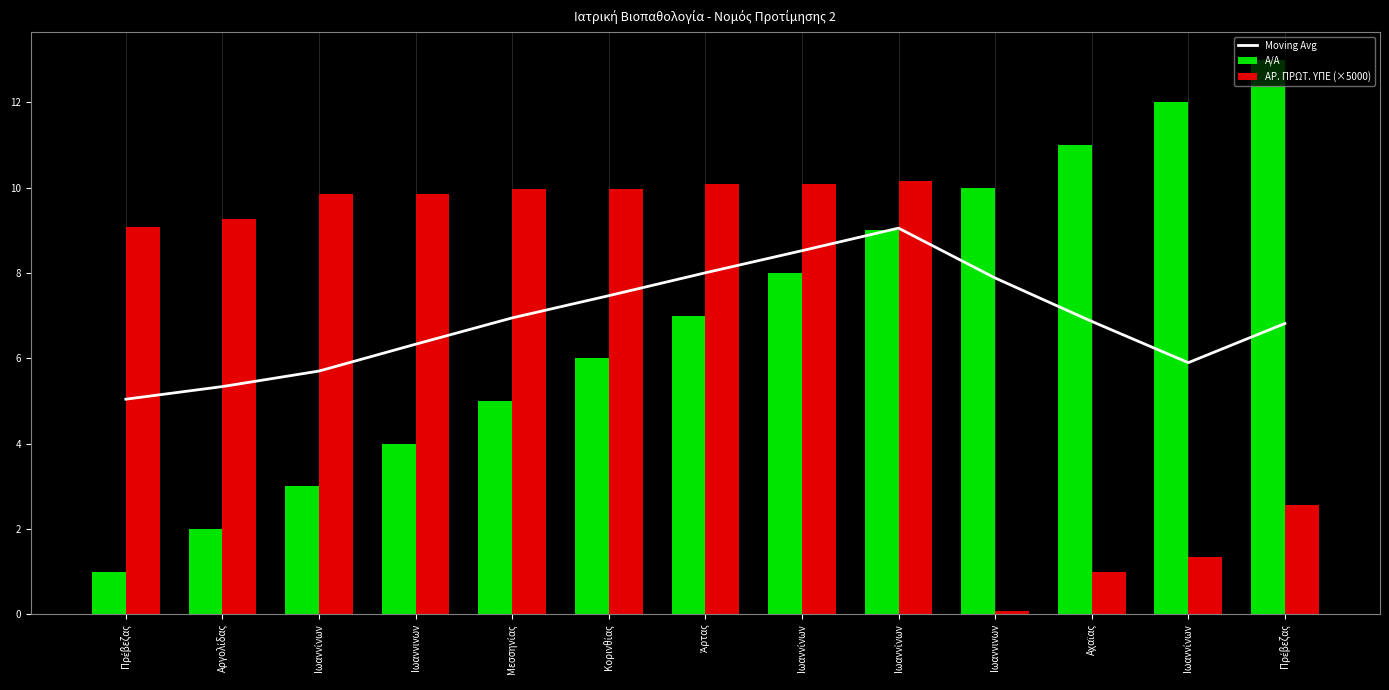

What are all the series names shown in the legend?

Moving Avg, Α/Α, ΑΡ. ΠΡΩΤ. ΥΠΕ (×5000)